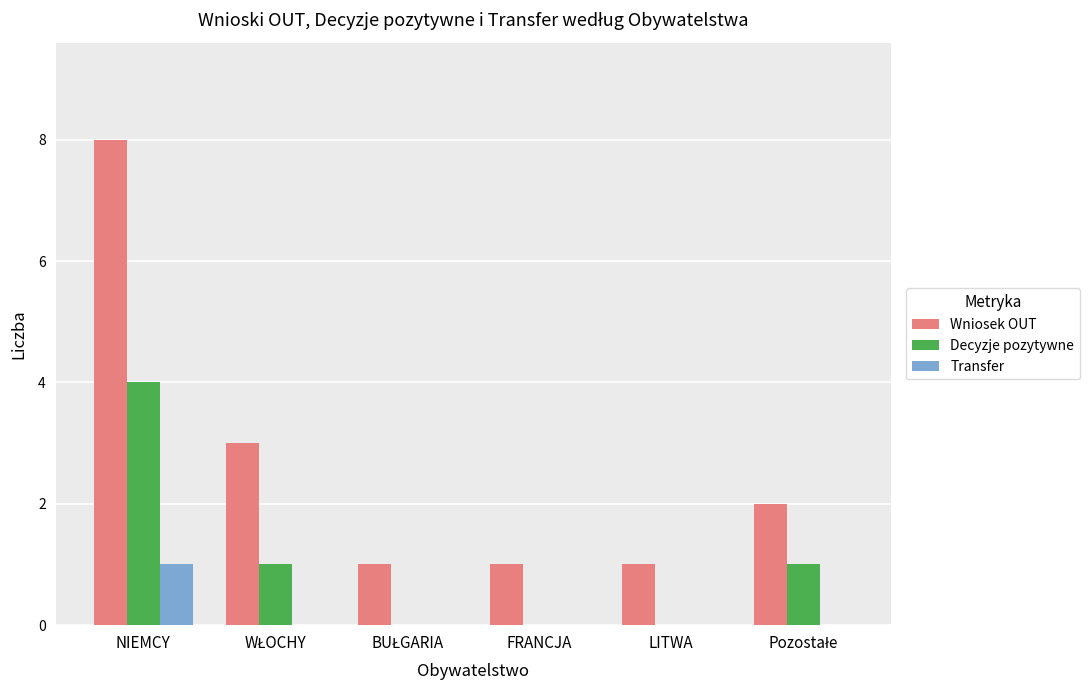

What value does the Decyzje pozytywne series have at NIEMCY?

4